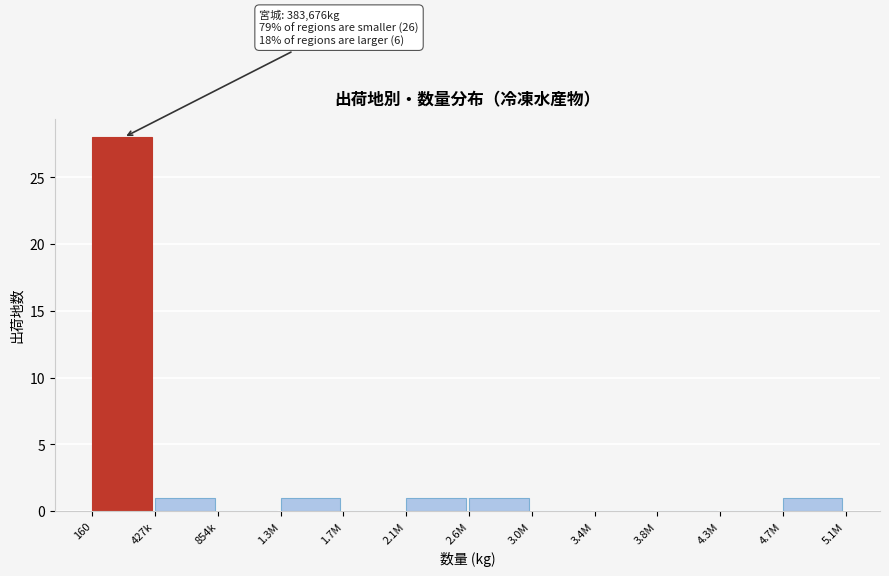

Reading left to right, extract all data points from this chart.

160=28	427k=1	854k=0	1.3M=1	1.7M=0	2.1M=1	2.6M=1	3.0M=0	3.4M=0	3.8M=0	4.3M=0	4.7M=1